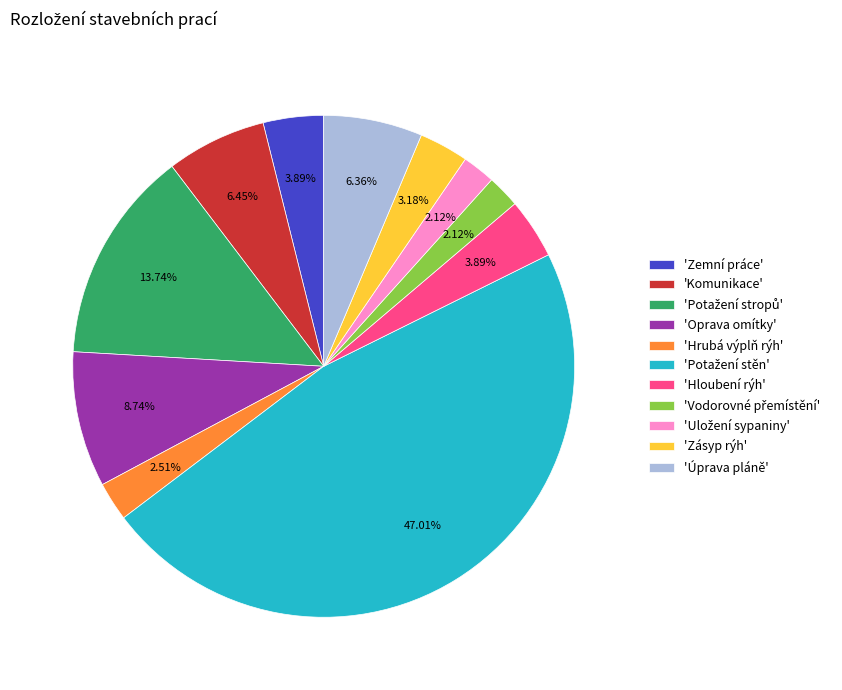

How many slices are in this pie chart?

11